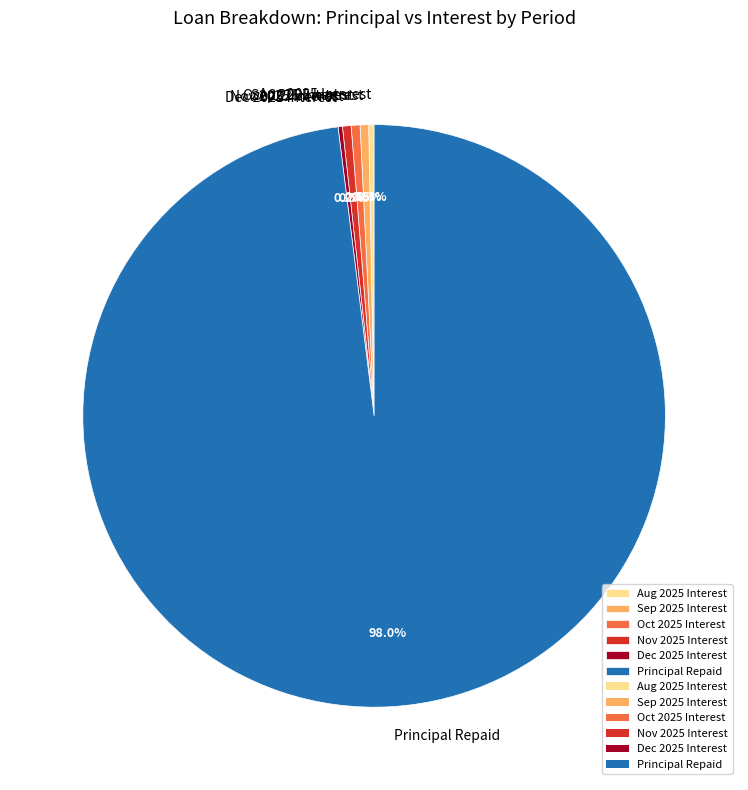

Does Oct 2025 Interest represent more than half of the total?

No